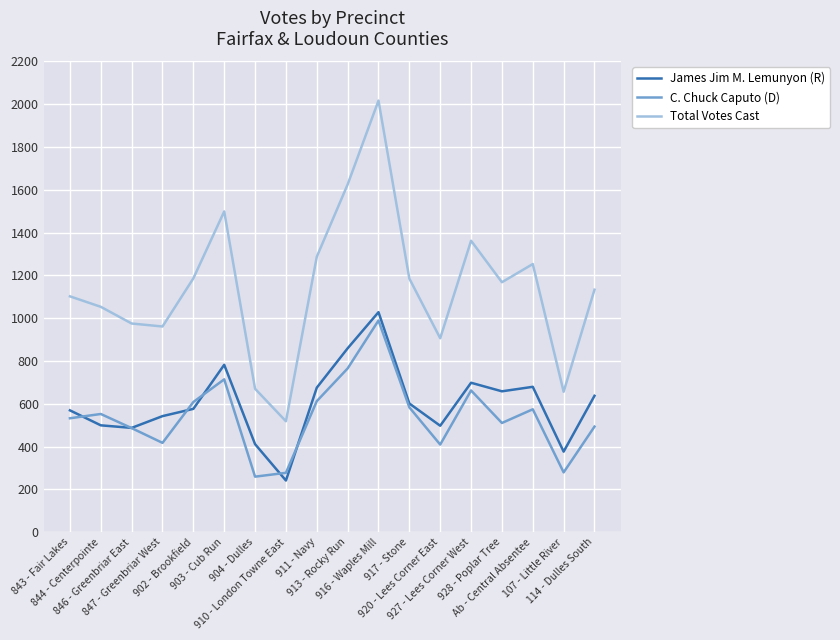

What are all the series names shown in the legend?

James Jim M. Lemunyon (R), C. Chuck Caputo (D), Total Votes Cast